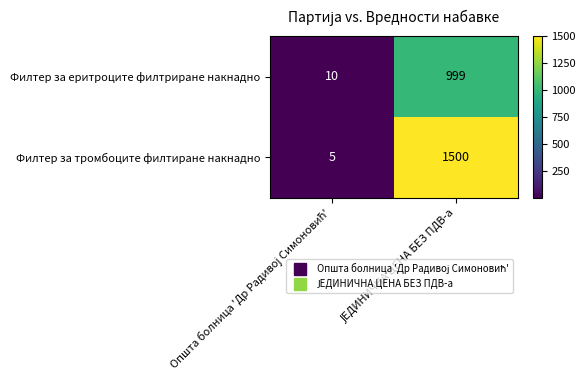

Which series has the largest range (max minus min)?

Филтер за тромбоците филтиране накнадно